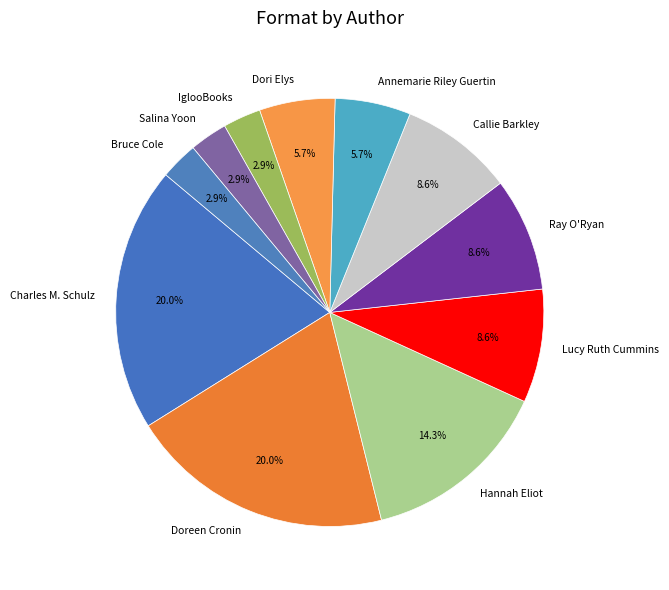

What percentage is the Doreen Cronin slice, to the nearest percent?

20%